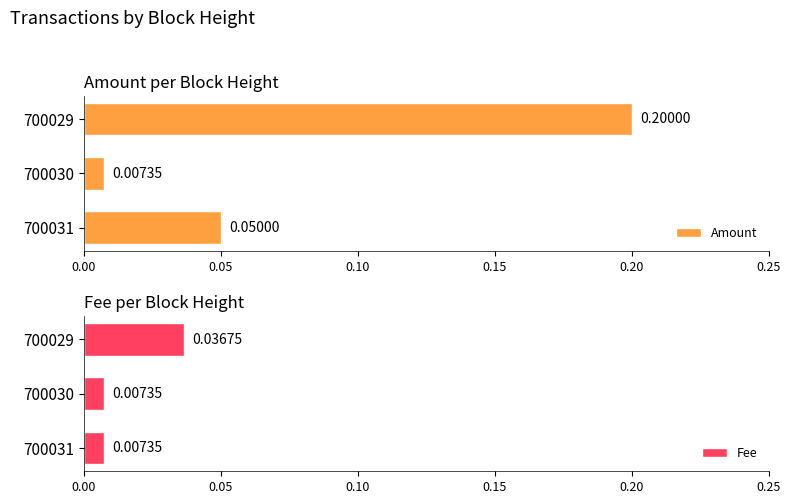

How many series are shown in this chart?

2